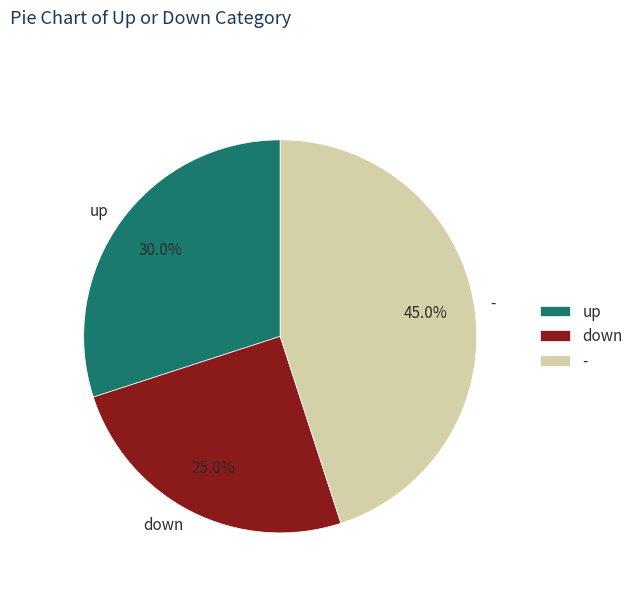

Is there any slice that represents more than half of the pie?

No